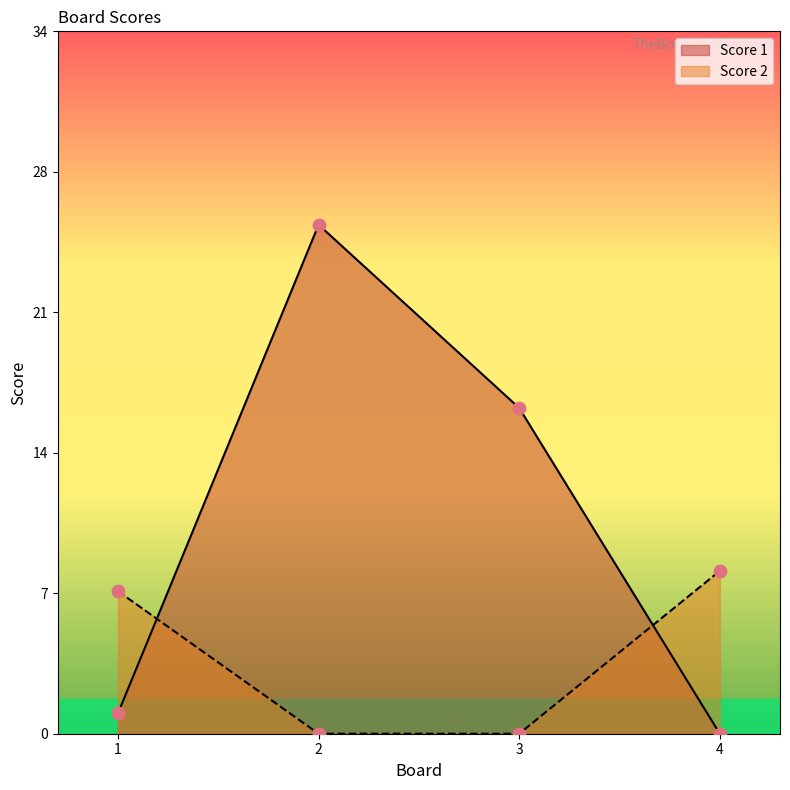

At which category is the sum across all series the highest?

2